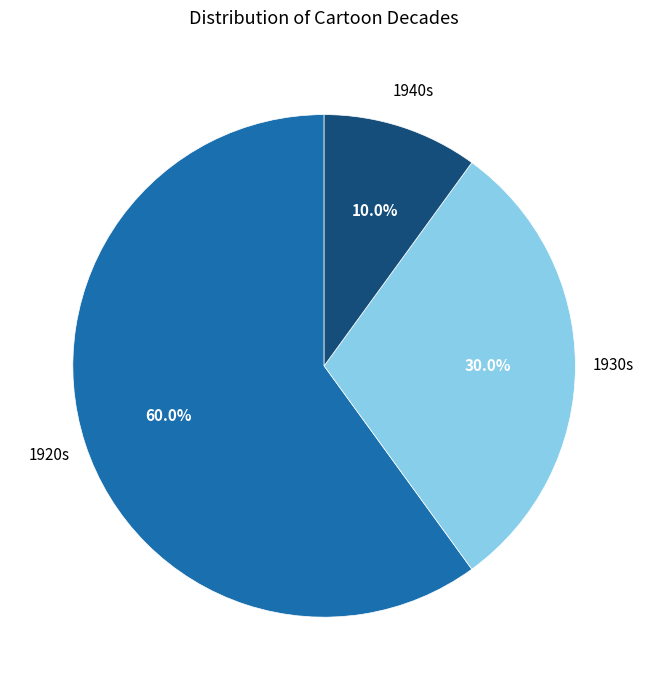

Does any single category account for the majority?

Yes